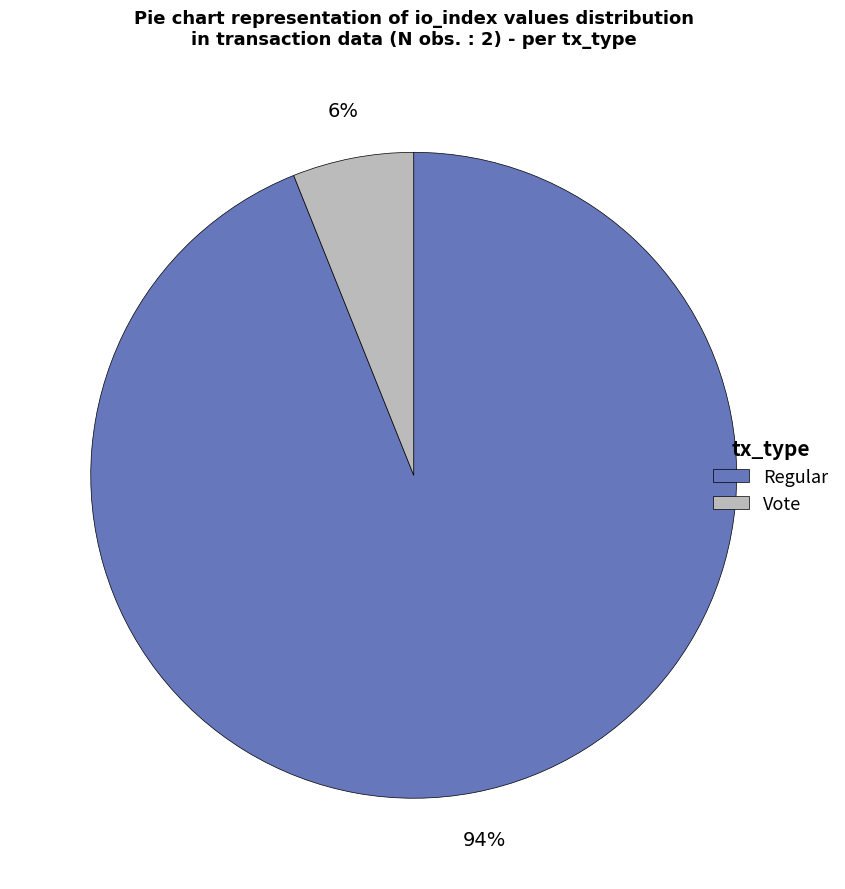

Do Vote and Regular together represent more than half of the pie?

Yes